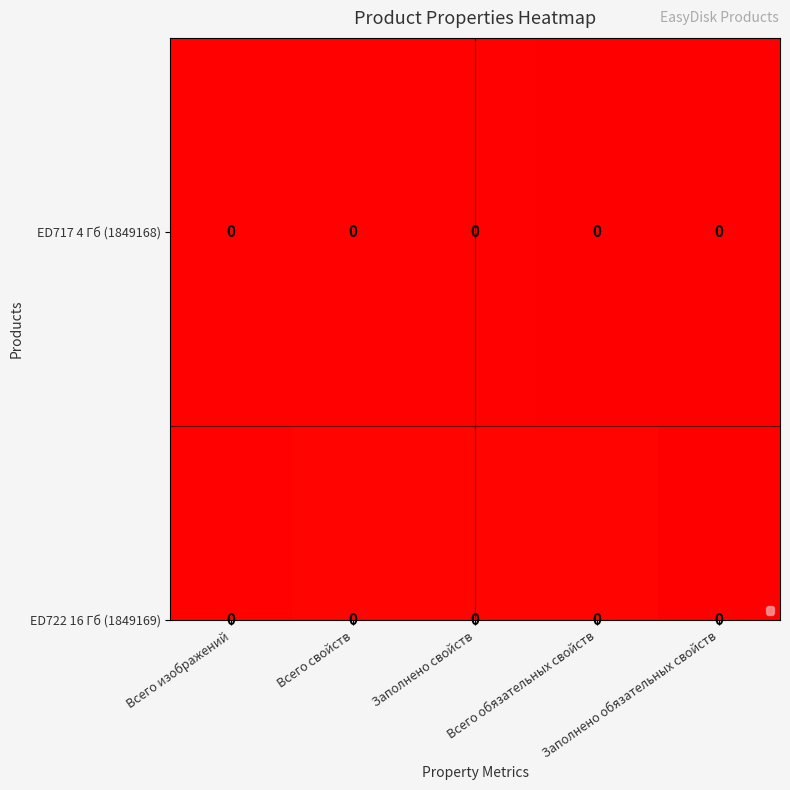

True or false: the data shows 0.0 at Всего свойств.

False